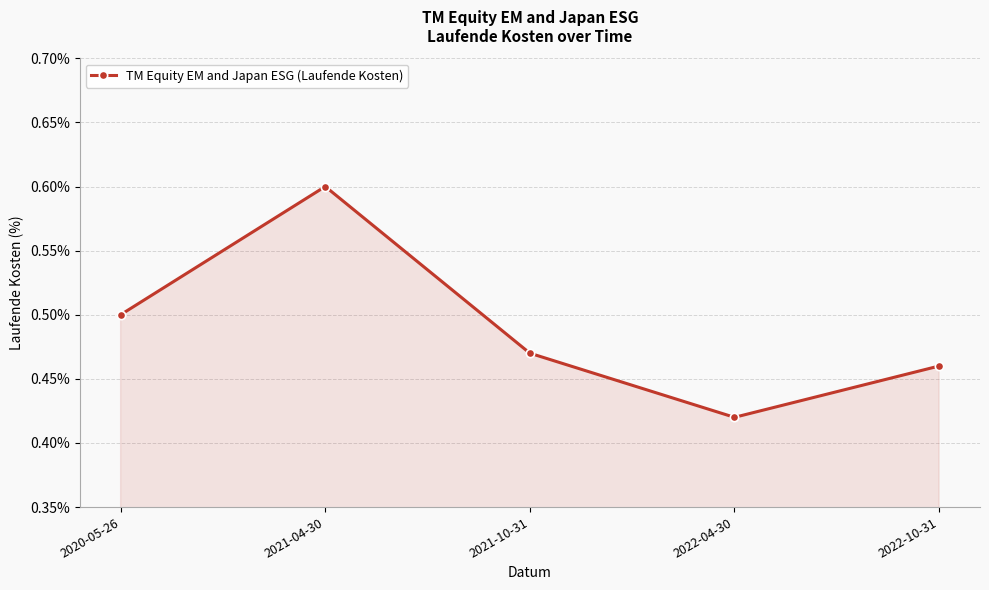

True or false: the data has more than 1 interior local peaks.

False